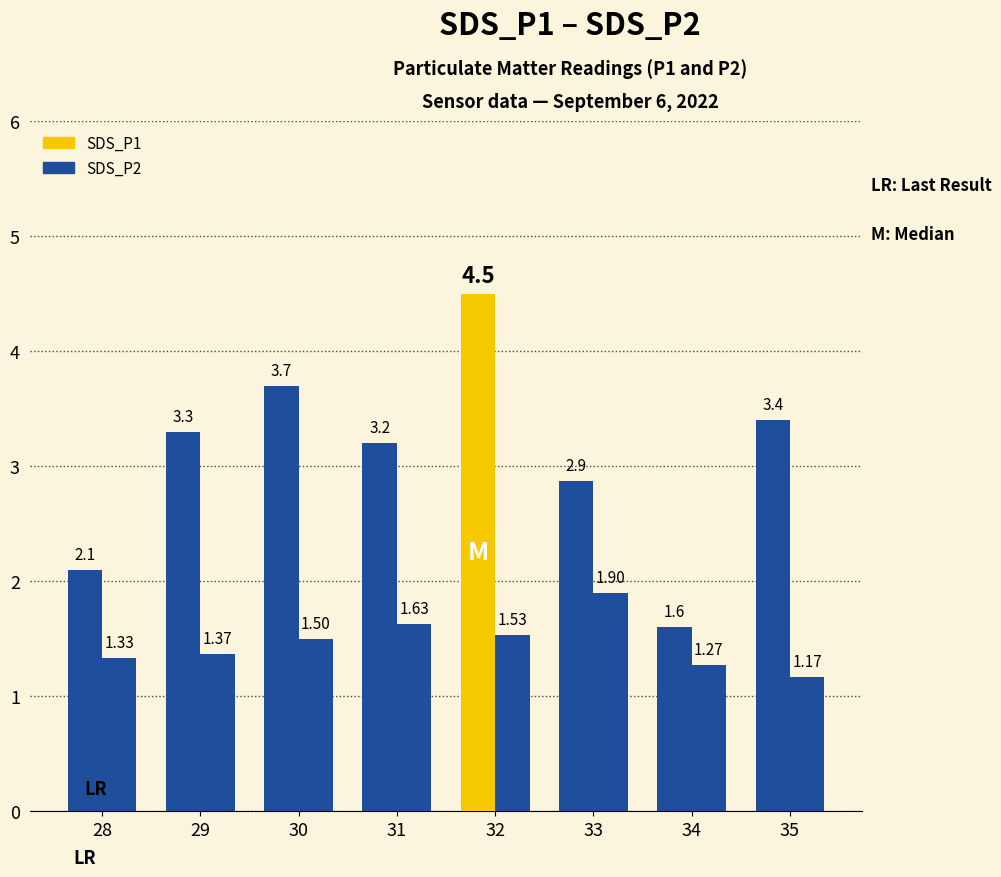

How many bars are there in total?

16